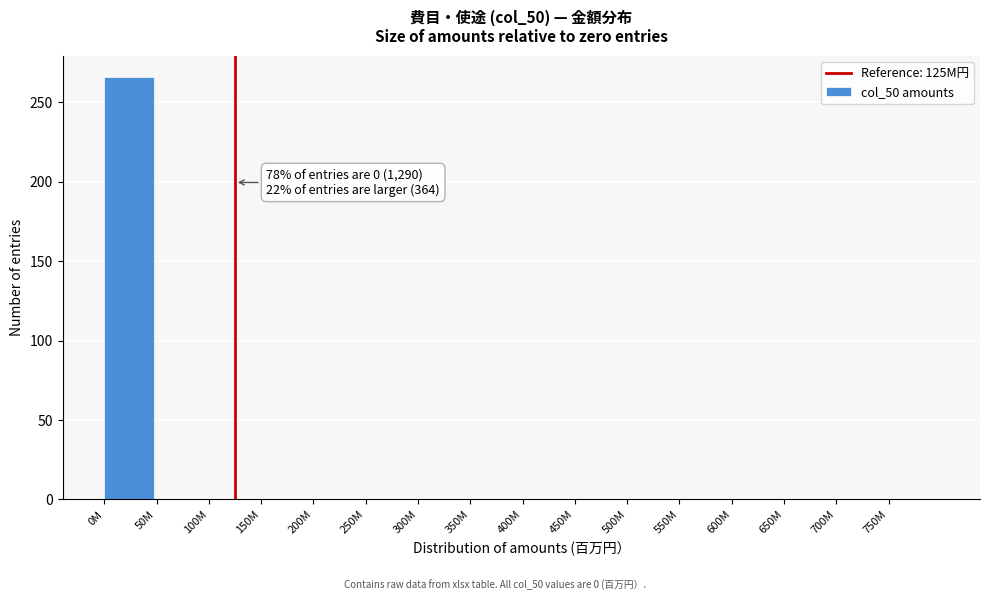

Reading left to right, what are all the values shown in this chart?

0M=266	50M=0	100M=0	150M=0	200M=0	250M=0	300M=0	350M=0	400M=0	450M=0	500M=0	550M=0	600M=0	650M=0	700M=0	750M=0